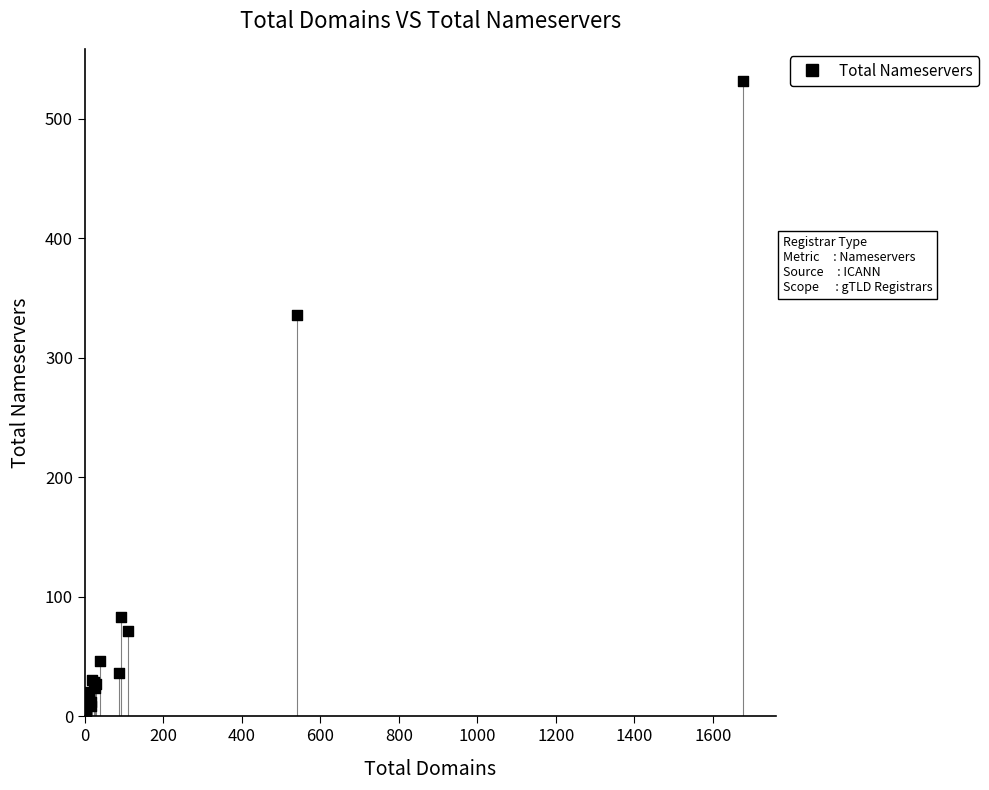

What Y value in the scatter plot is closest to 267?

336